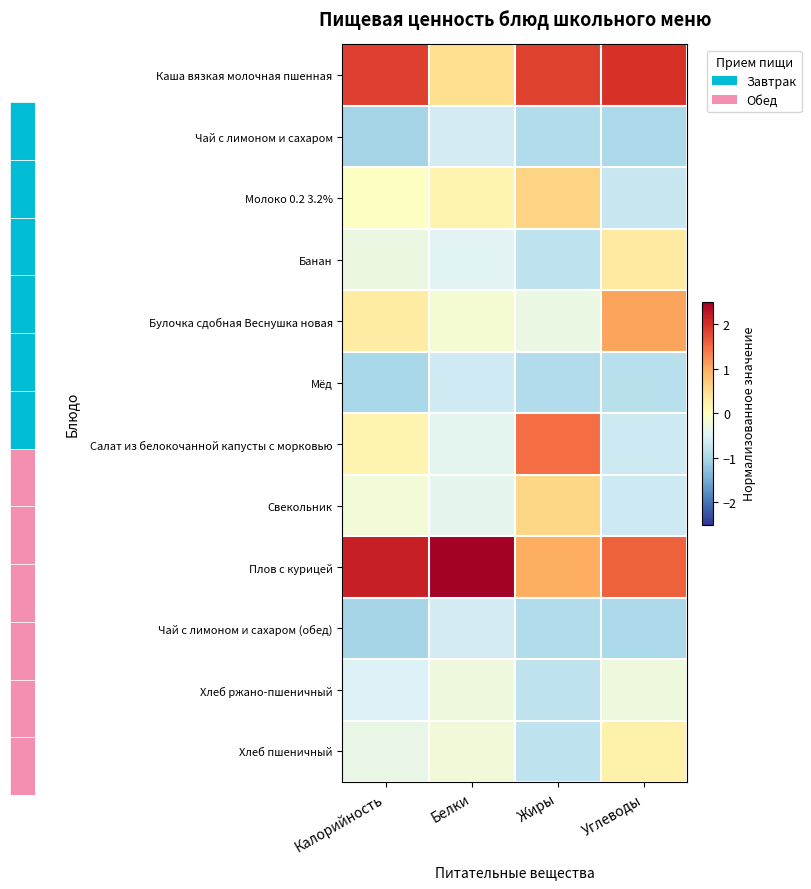

Reading right to left, list all the values displayed in this chart.

Каша вязкая молочная пшенная: Углеводы=2.0	Жиры=1.9	Белки=0.5	Калорийность=1.9
Чай с лимоном и сахаром: Углеводы=-1.0	Жиры=-0.9	Белки=-0.6	Калорийность=-1.0
Молоко 0.2 3.2%: Углеводы=-0.7	Жиры=0.6	Белки=0.2	Калорийность=-0.0
Банан: Углеводы=0.3	Жиры=-0.8	Белки=-0.5	Калорийность=-0.3
Булочка сдобная Веснушка новая: Углеводы=1.1	Жиры=-0.3	Белки=-0.2	Калорийность=0.3
Мёд: Углеводы=-0.9	Жиры=-0.9	Белки=-0.6	Калорийность=-1.0
Салат из белокочанной капусты с морковью: Углеводы=-0.7	Жиры=1.5	Белки=-0.4	Калорийность=0.2
Свекольник: Углеводы=-0.7	Жиры=0.6	Белки=-0.4	Калорийность=-0.2
Плов с курицей: Углеводы=1.6	Жиры=1.0	Белки=3.1	Калорийность=2.2
Чай с лимоном и сахаром (обед): Углеводы=-1.0	Жиры=-0.9	Белки=-0.6	Калорийность=-1.0
Хлеб ржано-пшеничный: Углеводы=-0.3	Жиры=-0.8	Белки=-0.3	Калорийность=-0.5
Хлеб пшеничный: Углеводы=0.2	Жиры=-0.8	Белки=-0.2	Калорийность=-0.3